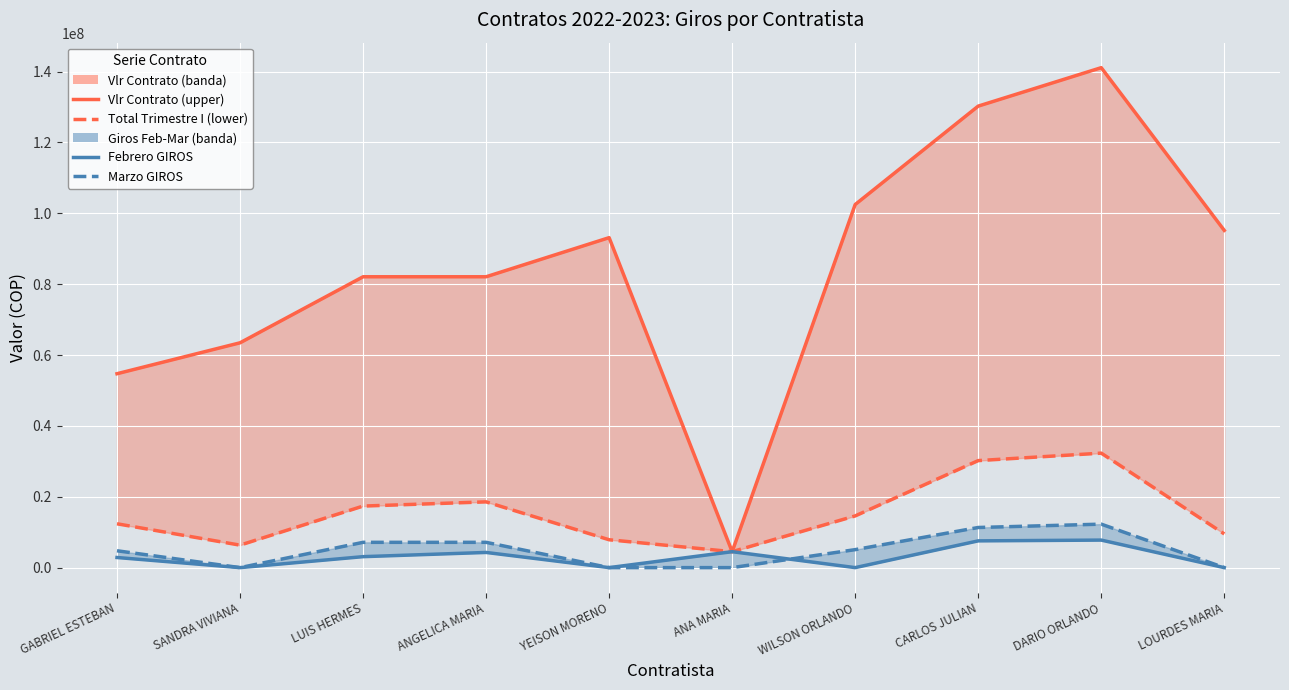

True or false: Vlr Contrato has more than 1 points higher than both neighbors.

True